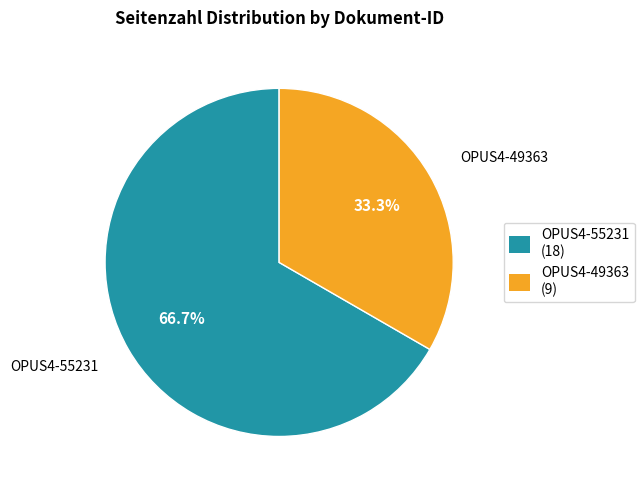

What is the largest slice in the pie chart?

OPUS4-55231